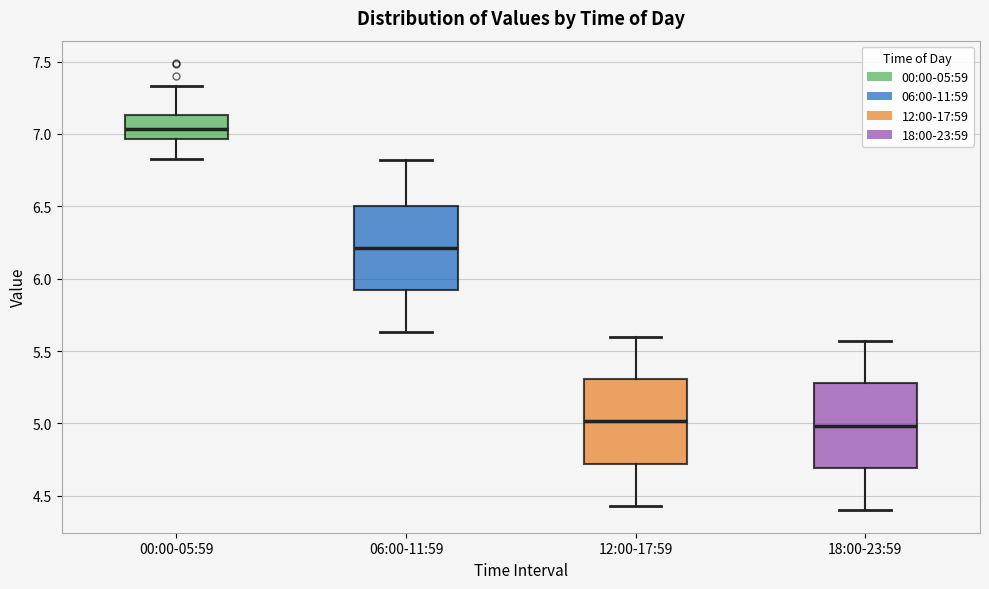

Reading left to right, read every box against the y-axis: the position of its median line, the range the box covers, and the ends of its whiskers. The values are not printed on the chart, so give them approximately, as read against the axis.

00:00-05:59: median 7.05, box 6.95 to 7.15, whiskers 6.85 to 7.35
06:00-11:59: median 6.20, box 5.90 to 6.50, whiskers 5.65 to 6.80
12:00-17:59: median 5.00, box 4.70 to 5.30, whiskers 4.45 to 5.60
18:00-23:59: median 5.00, box 4.70 to 5.30, whiskers 4.40 to 5.55